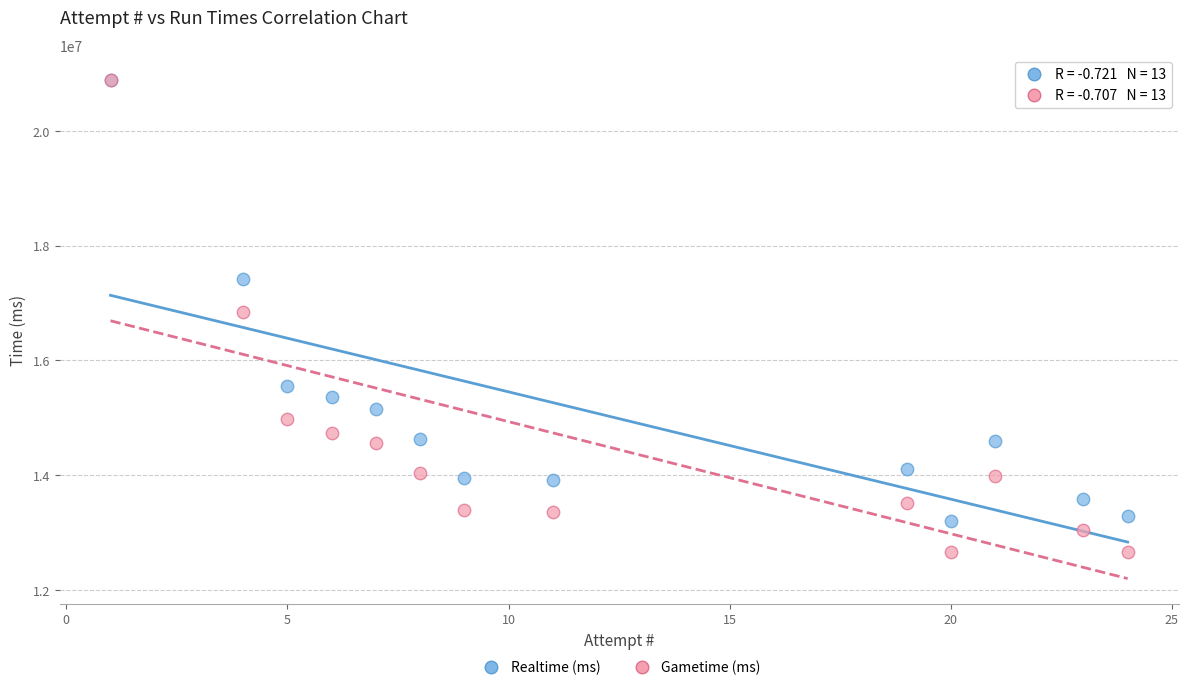

Which series contains the lowest Y value?

Gametime (ms)